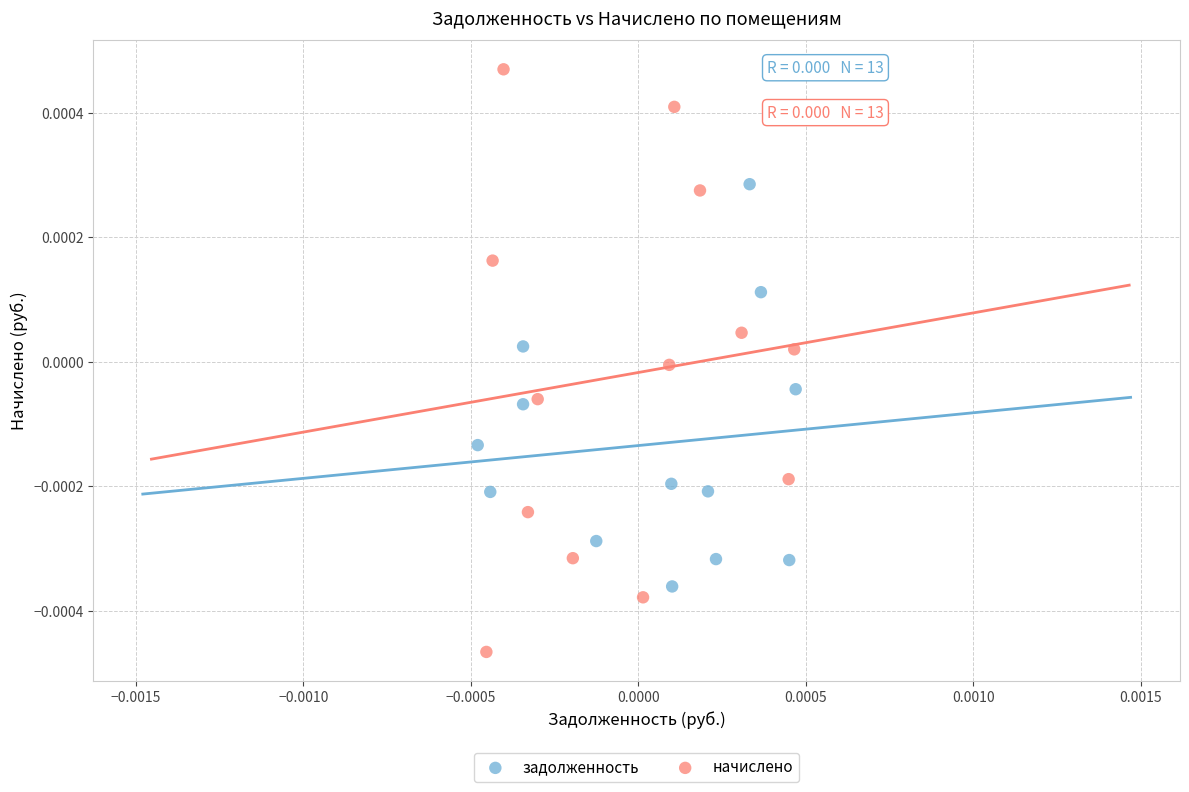

What are all the series names shown in the legend?

задолженность, начислено